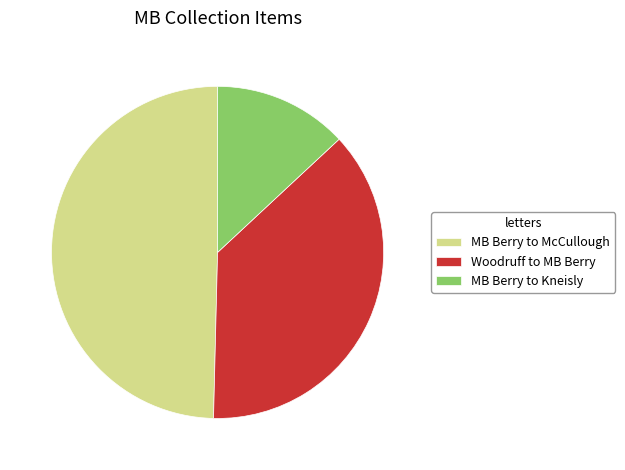

Which has a higher value, Woodruff to MB Berry or MB Berry to Kneisly?

Woodruff to MB Berry